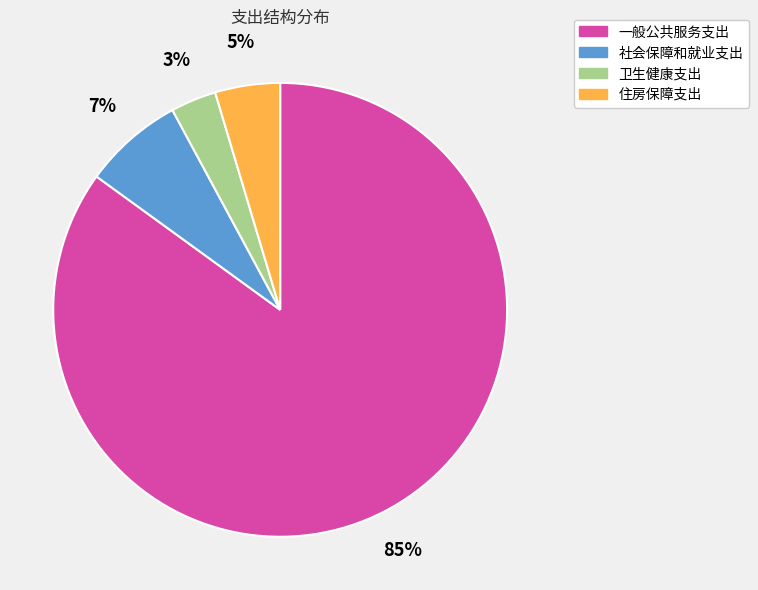

Count the number of slices in the pie.

4